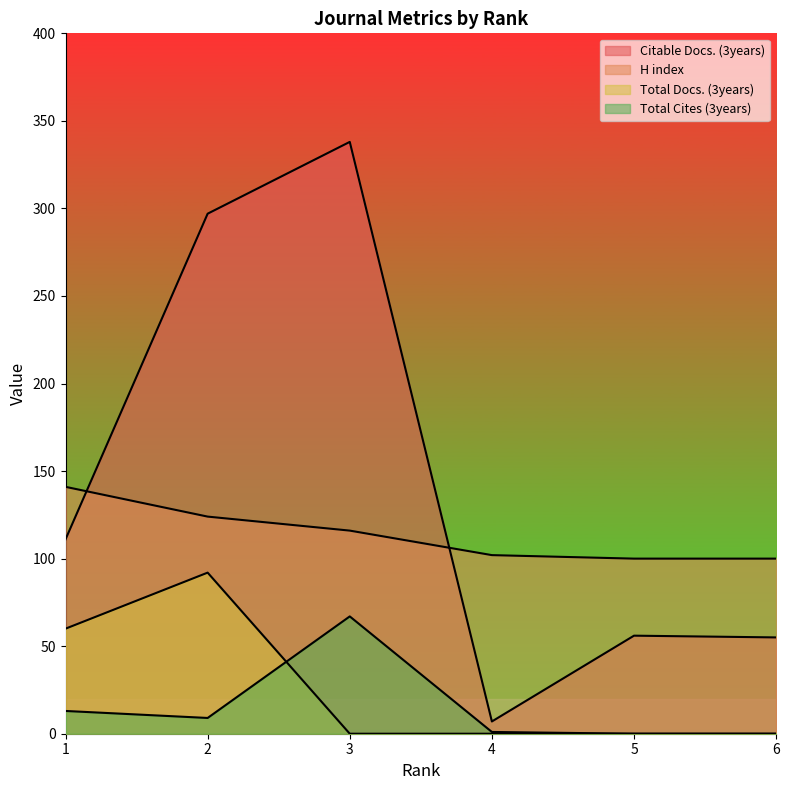

Is the value of Total Cites (3years) at 3 greater than the value of H index at 2?

No